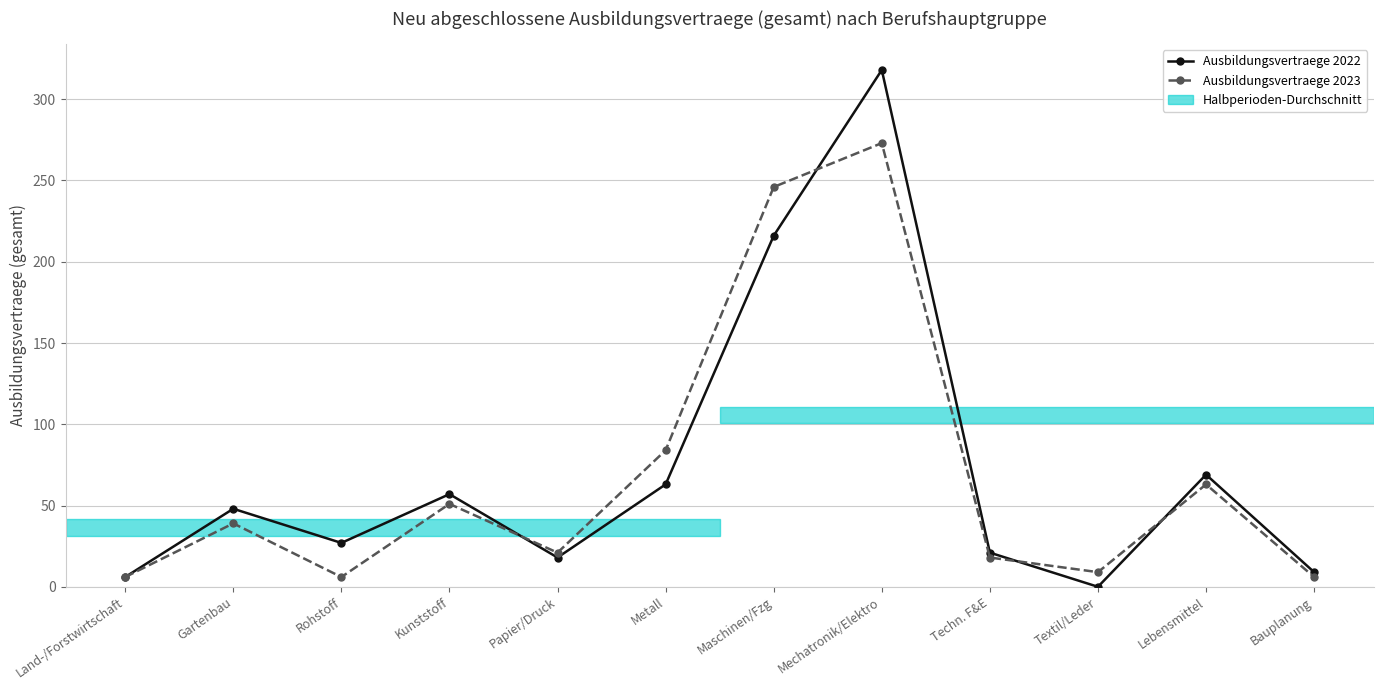

What is the label of the 6th point from the right?

Maschinen/Fzg